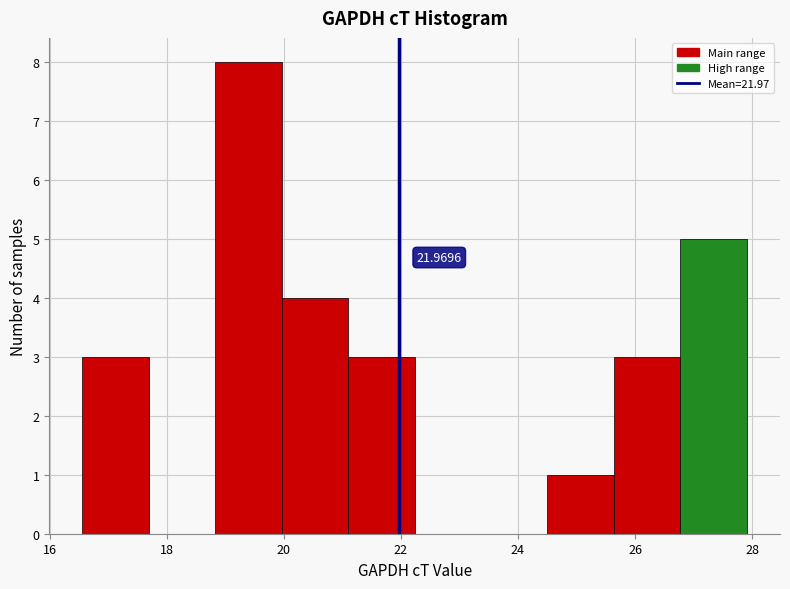

Over which range of the x-axis is the bar tallest?

18.8 to 20.0